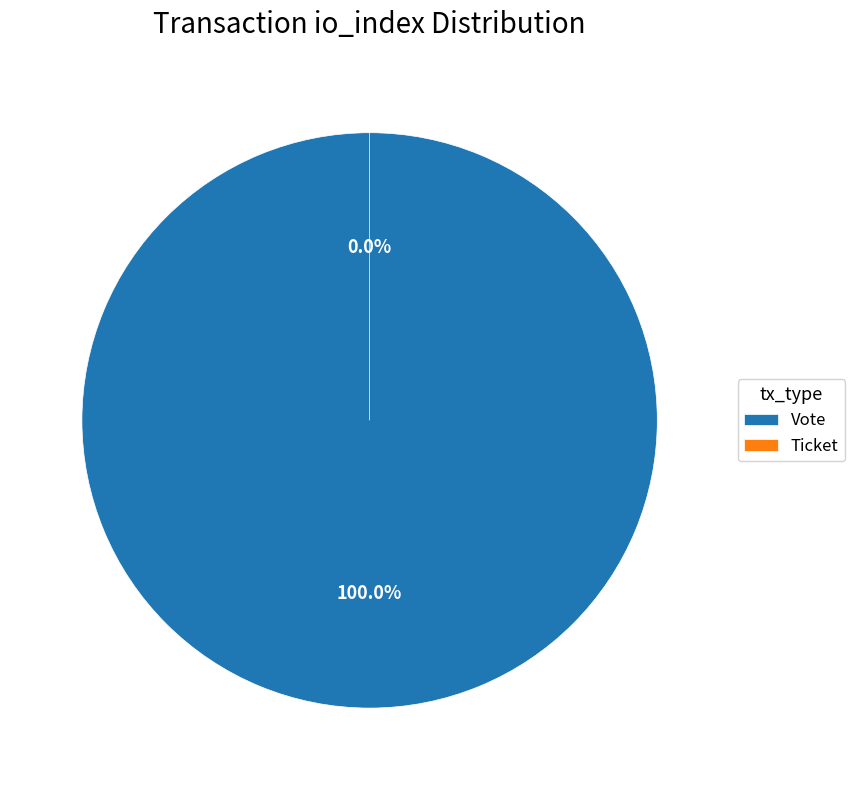

To the nearest percent, what is the difference between the Vote and Ticket slice percentages?

100%